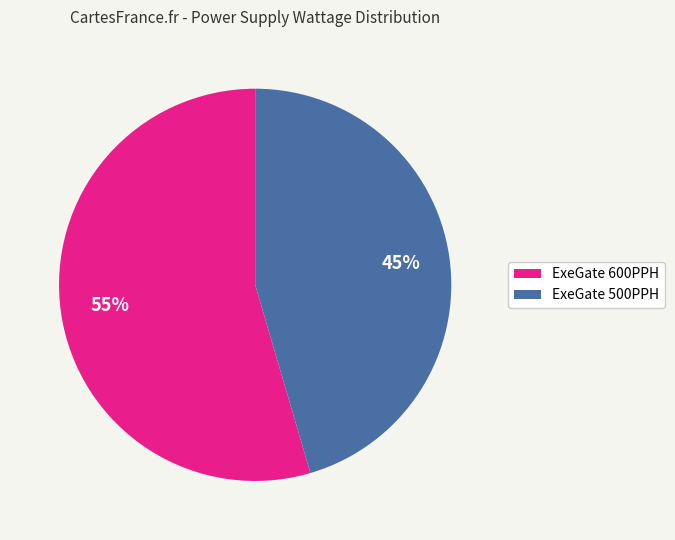

How many slices are in this pie chart?

2